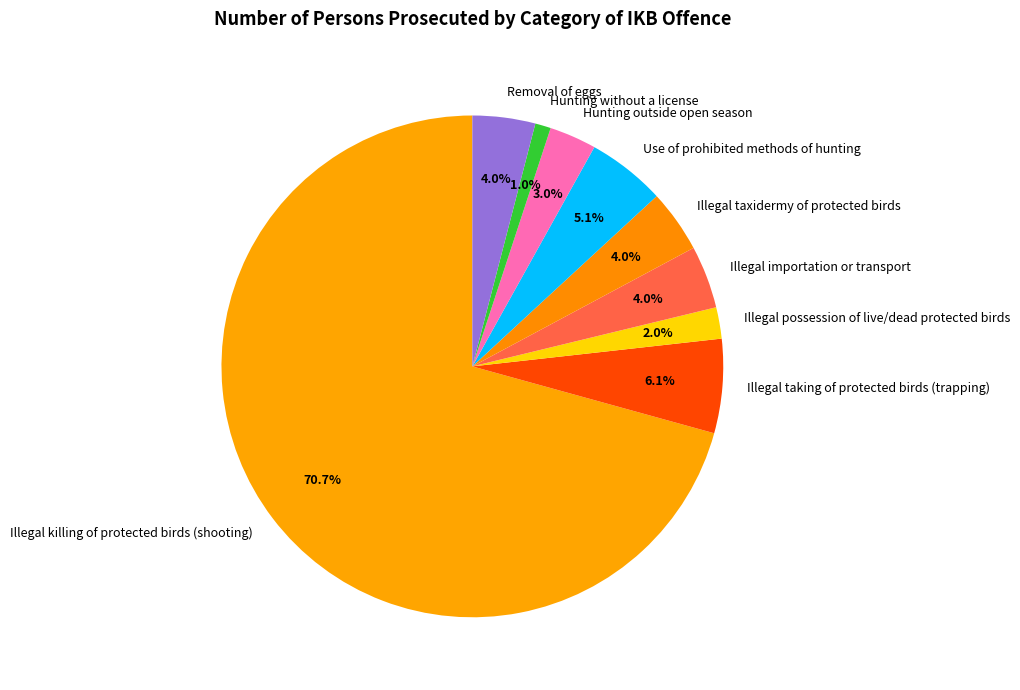

Is Hunting outside open season the majority of the pie?

No